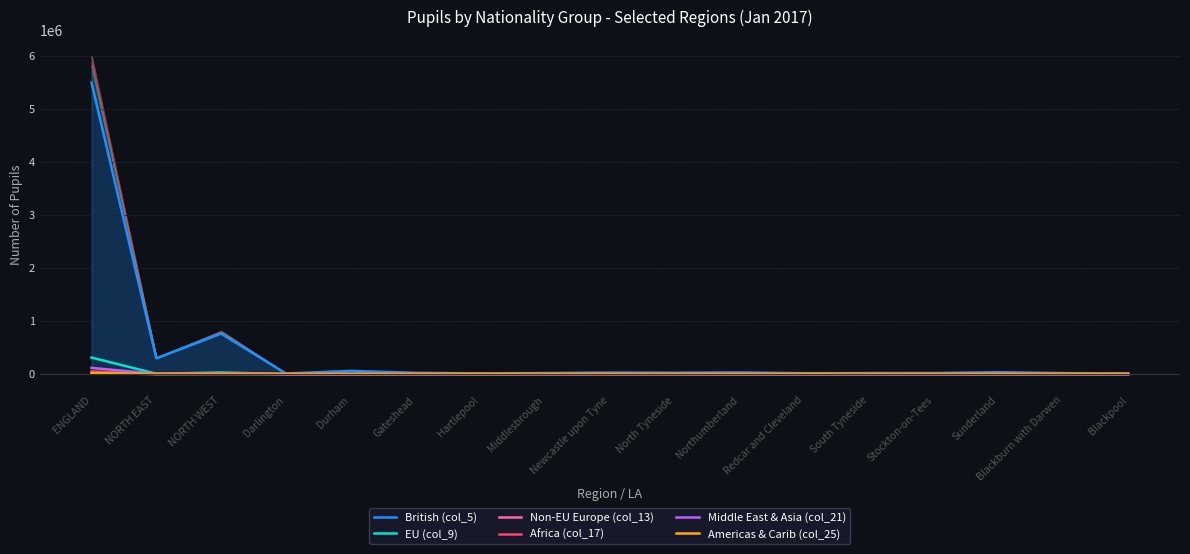

How many interior local peaks does the Americas & Carib (col_25) series have?

5